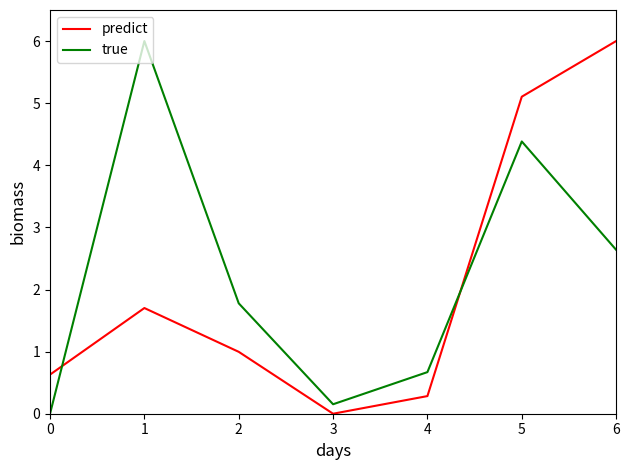

After their last crossing, which series has the higher values: true or predict?

predict